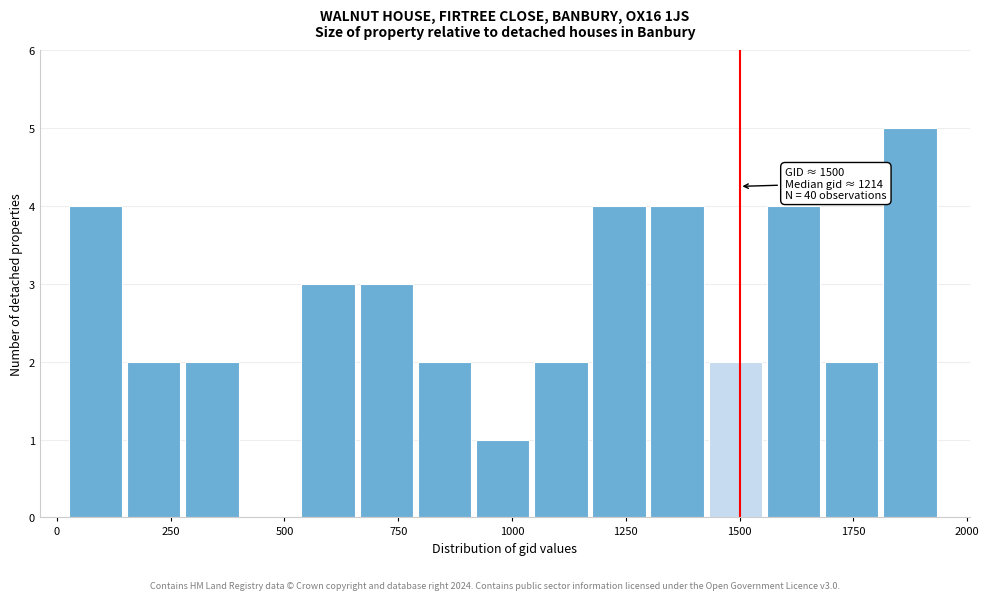

Around what value on the x-axis is the tallest bar? Give the approximate position of its centre, as read against the axis.

1850